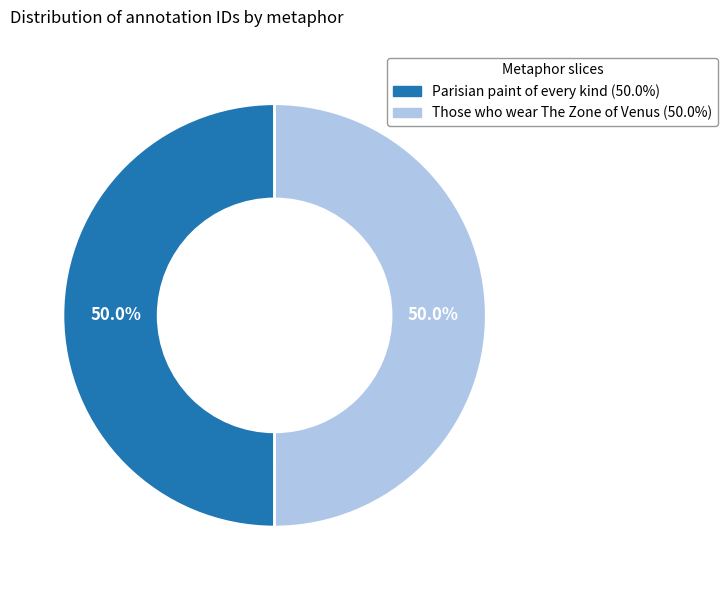

What is the ratio of the value at Parisian paint of every kind to the value at Those who wear The Zone of Venus?

1.0